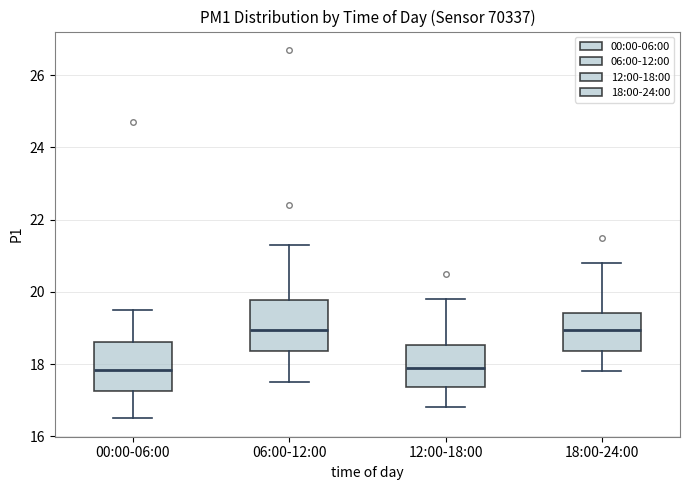

Reading left to right, transcribe this box plot: for each box, give where its median line is, the range the box spans, and where its two whiskers end, as read against the y-axis. The values are not printed on the chart, so give them approximately, as read against the axis.

00:00-06:00: median 17.8, box 17.2 to 18.6, whiskers 16.6 to 19.6
06:00-12:00: median 19.0, box 18.4 to 19.8, whiskers 17.6 to 21.4
12:00-18:00: median 18.0, box 17.4 to 18.6, whiskers 16.8 to 19.8
18:00-24:00: median 19.0, box 18.4 to 19.4, whiskers 17.8 to 20.8